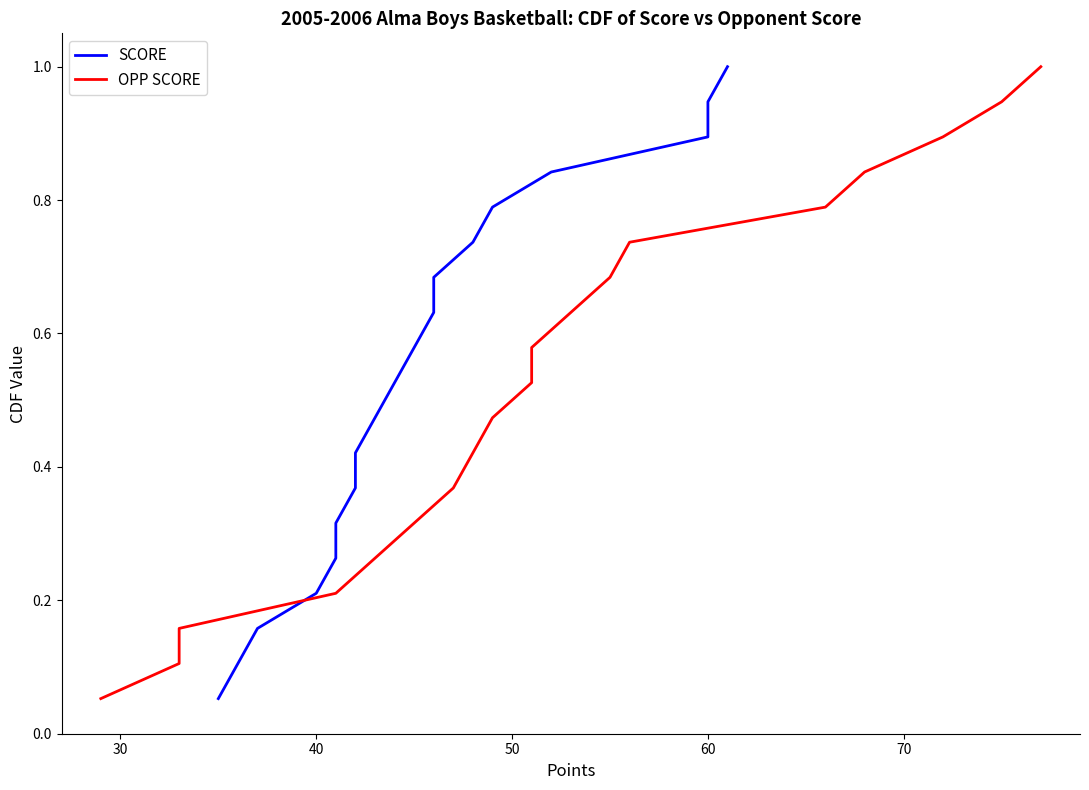

Reading left to right, what are all the values shown in this chart?

SCORE: 0.1	0.1	0.2	0.2	0.3	0.3	0.4	0.4	0.5	0.5	0.6	0.6	0.7	0.7	0.8	0.8	0.9	0.9	1.0
OPP SCORE: 0.1	0.1	0.2	0.2	0.3	0.3	0.4	0.4	0.5	0.5	0.6	0.6	0.7	0.7	0.8	0.8	0.9	0.9	1.0